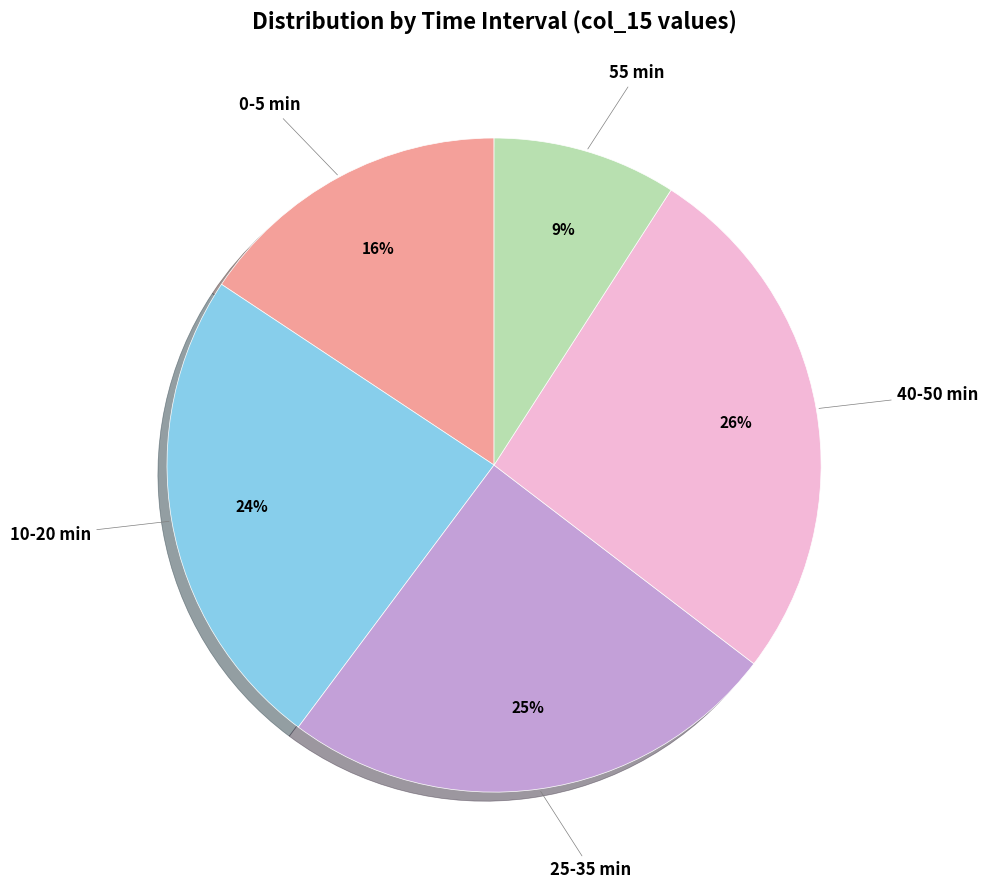

To the nearest percent, what is the average slice percentage?

20%